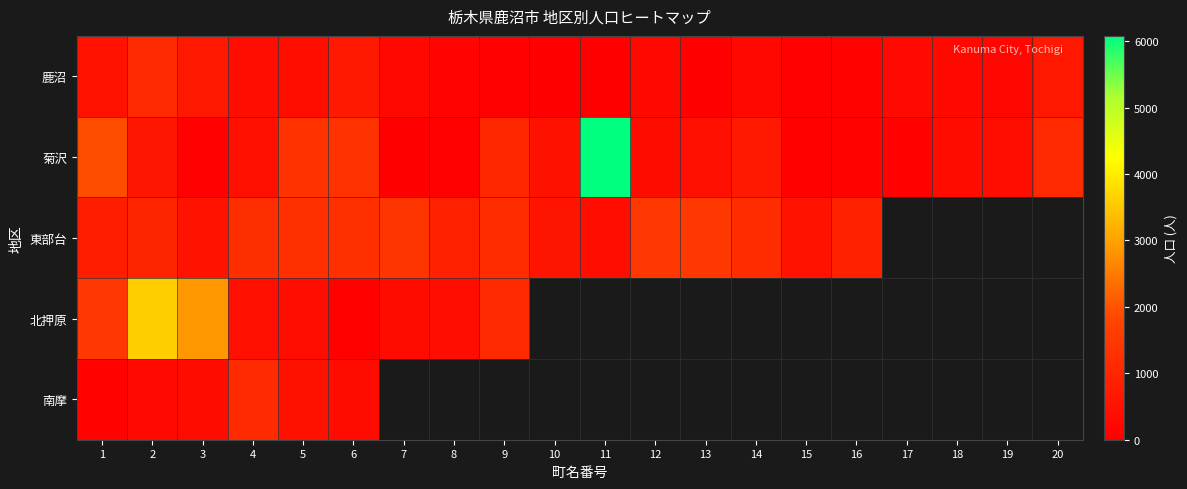

At 7, list the series in order from largest to smallest.

東部台, 北押原, 鹿沼, 南摩, 菊沢